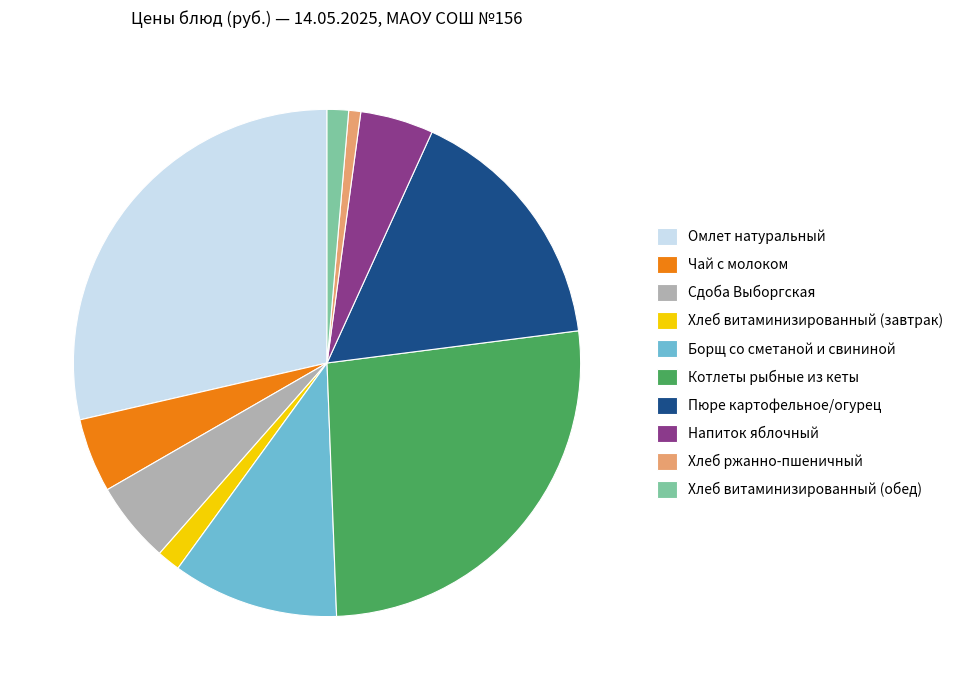

Between Пюре картофельное/огурец and Хлеб витаминизированный (обед), which is larger?

Пюре картофельное/огурец